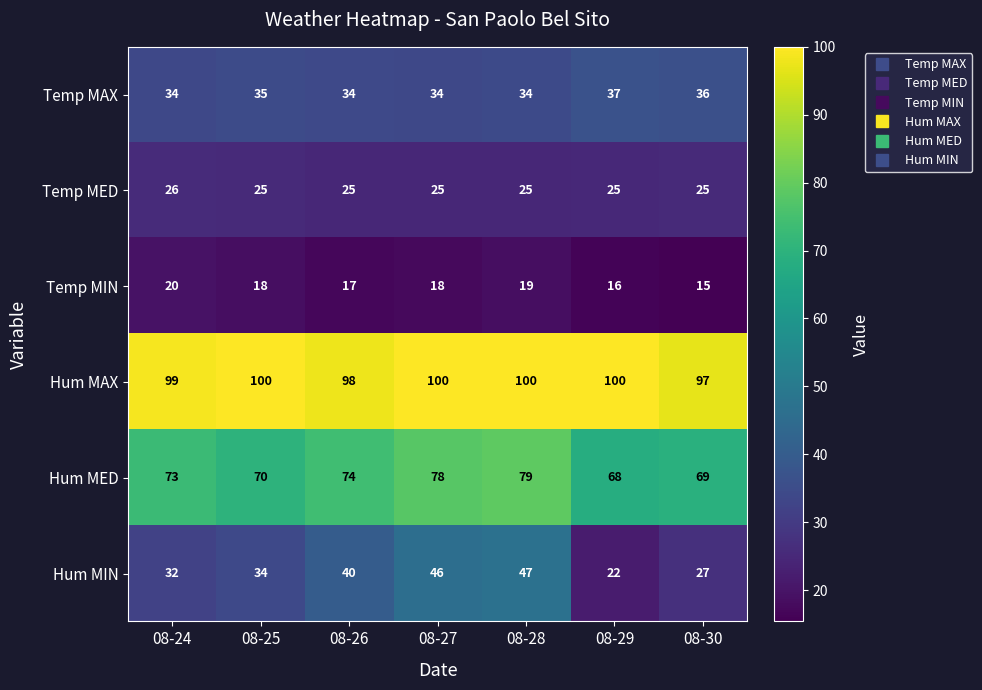

The Hum MED series shows 79 at 08-28. True or false?

True